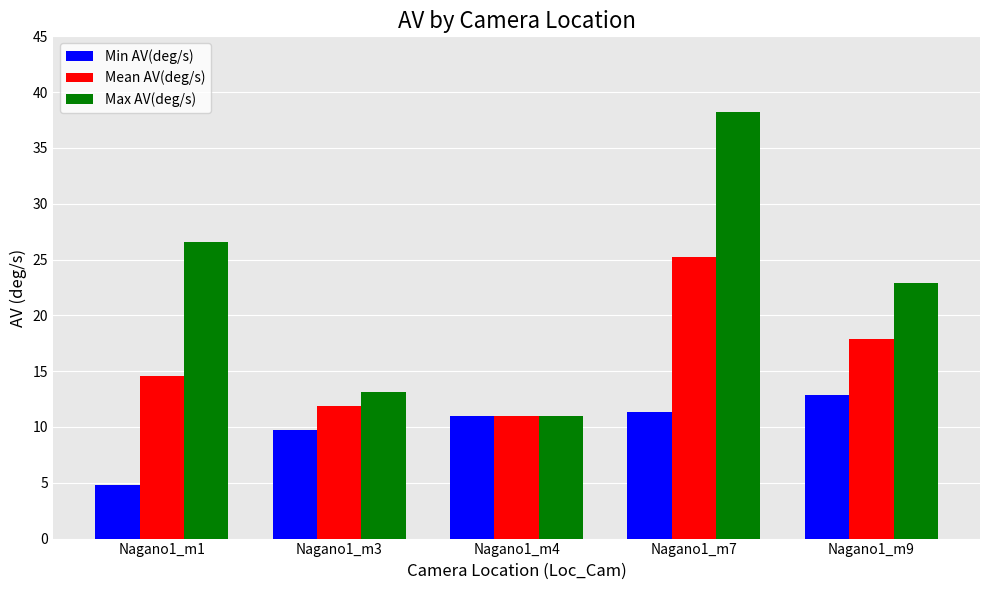

Are the bars horizontal?

No